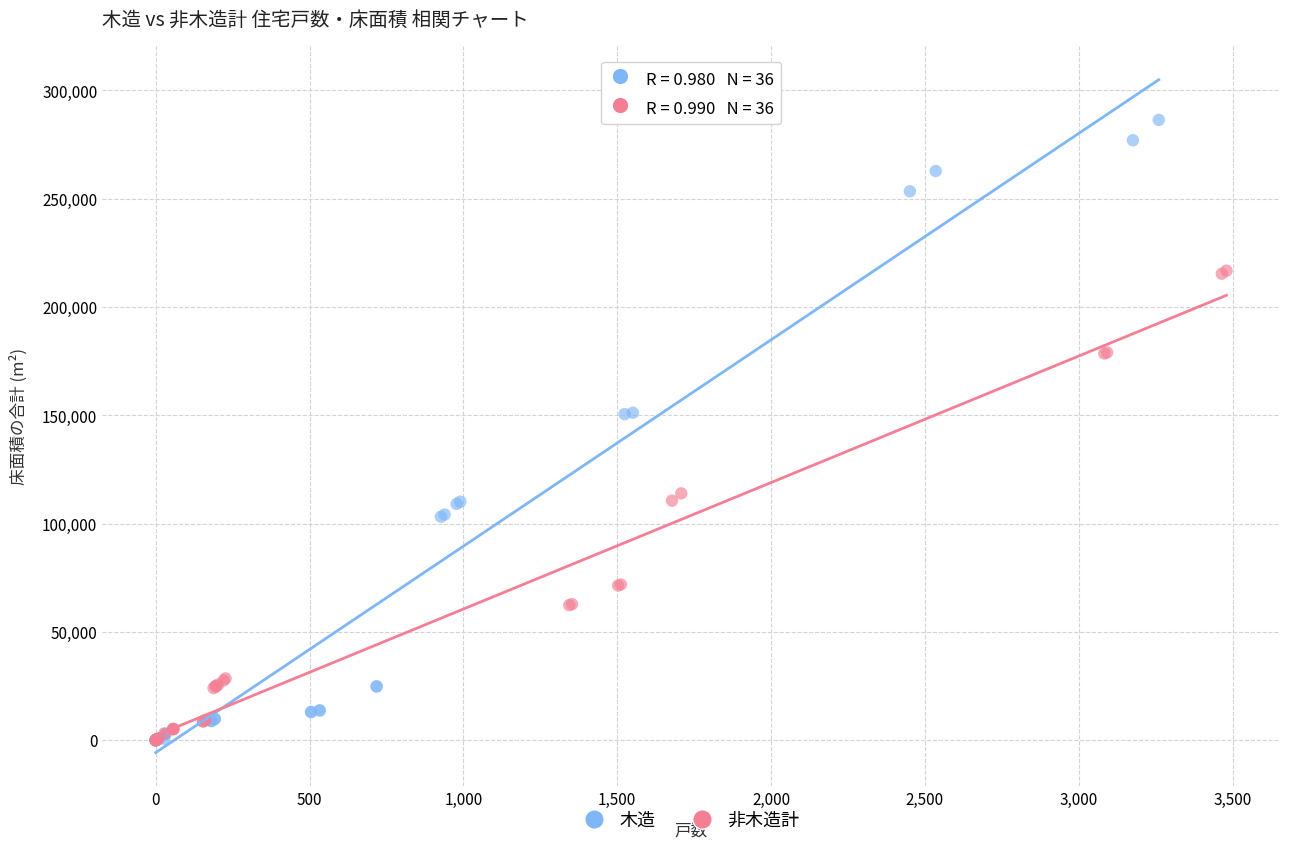

Which series has the largest Y range (max minus min)?

木造